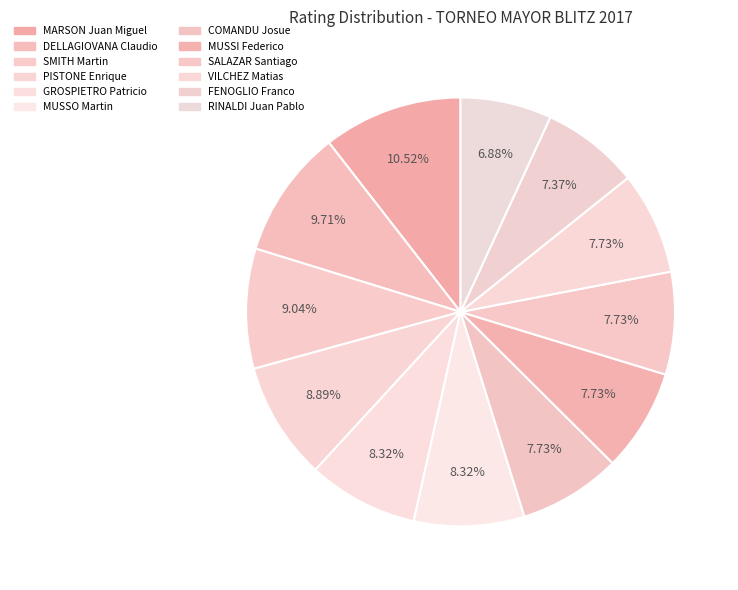

To the nearest percent, what is the combined percentage of SMITH Martin and MUSSI Federico?

17%